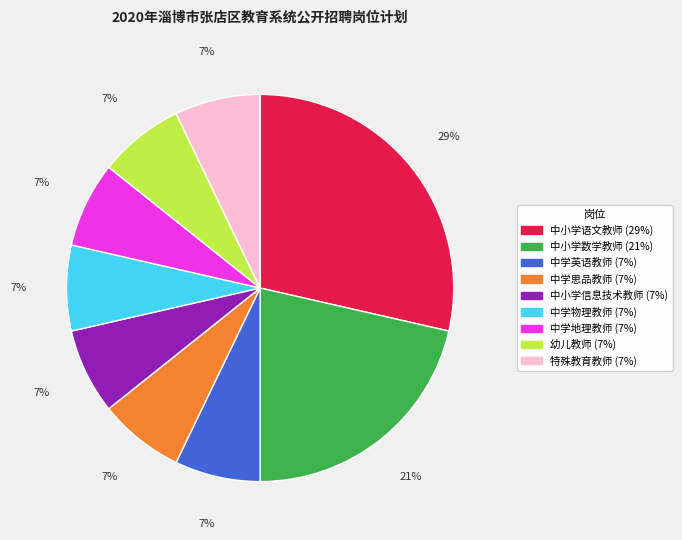

To the nearest percent, what portion does 中学英语教师 represent?

7%